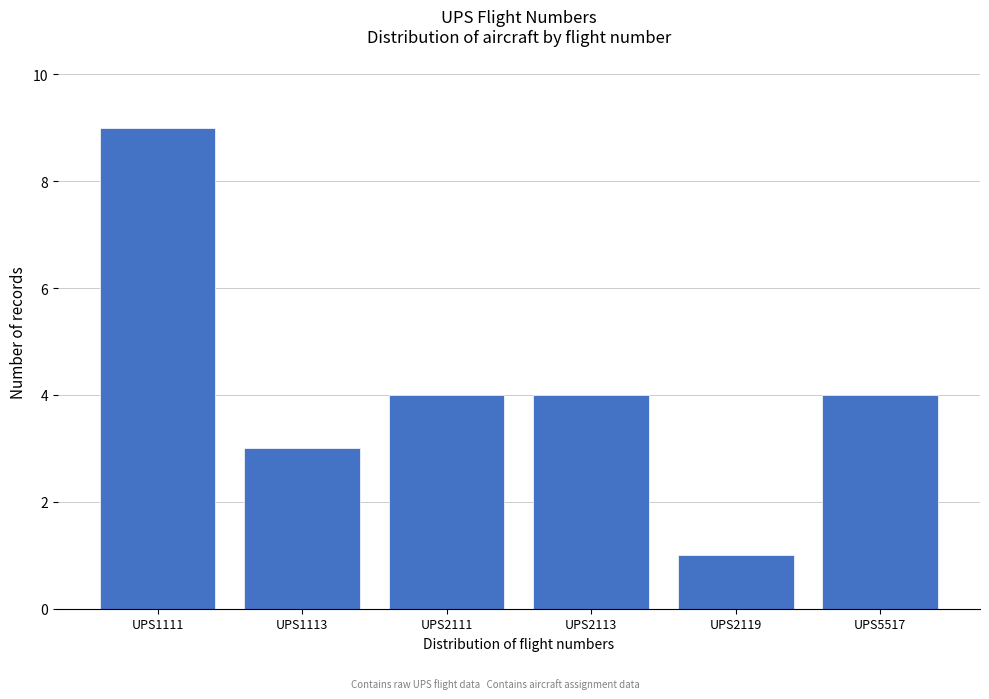

Reading right to left, what are all the values shown in this chart?

4	1	4	4	3	9